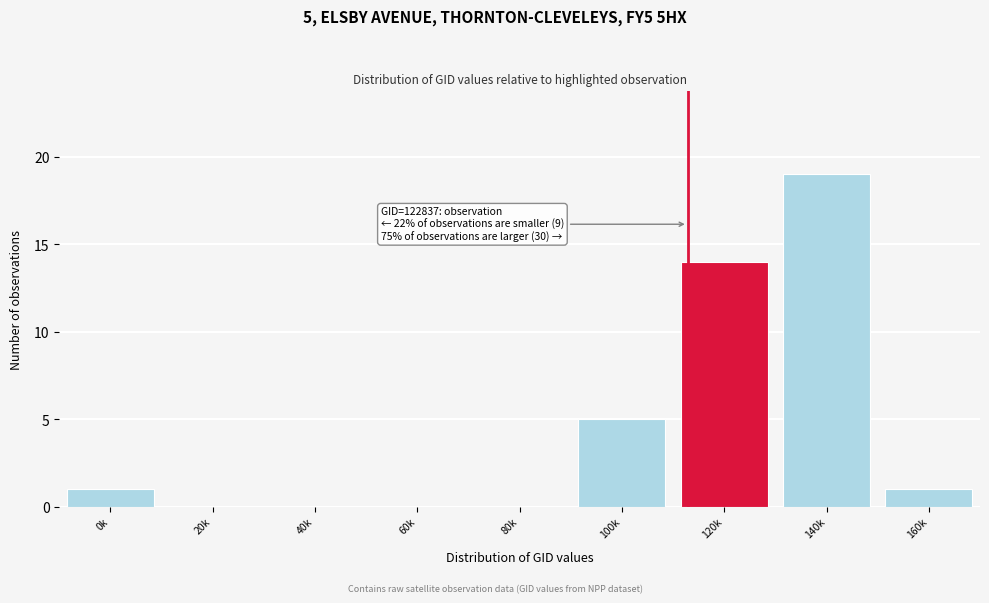

Reading right to left, what are all the values shown in this chart?

160k=1	140k=19	120k=14	100k=5	80k=0	60k=0	40k=0	20k=0	0k=1